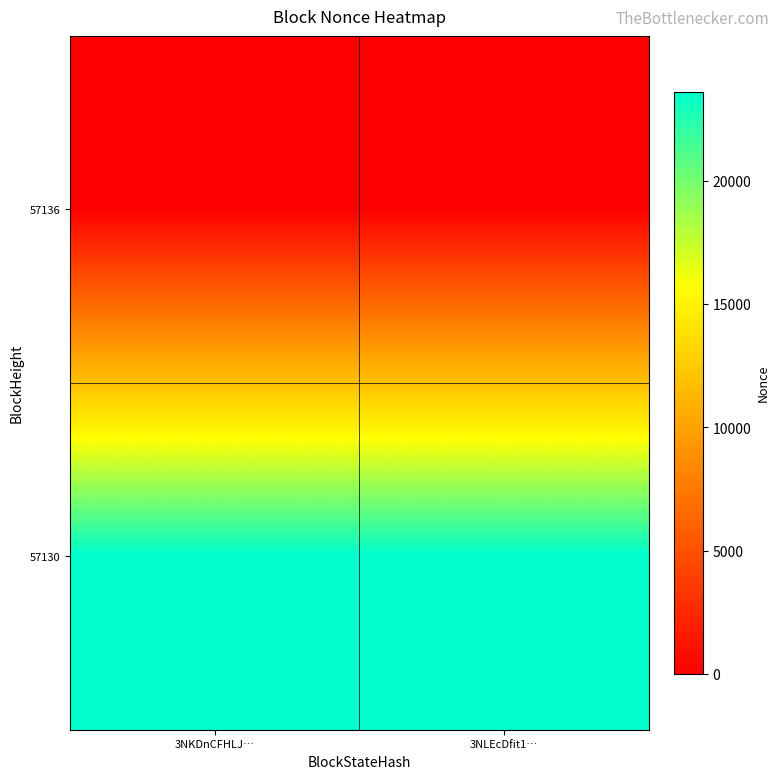

Which category has the lowest value across all series?

3NKDnCFHLJ…